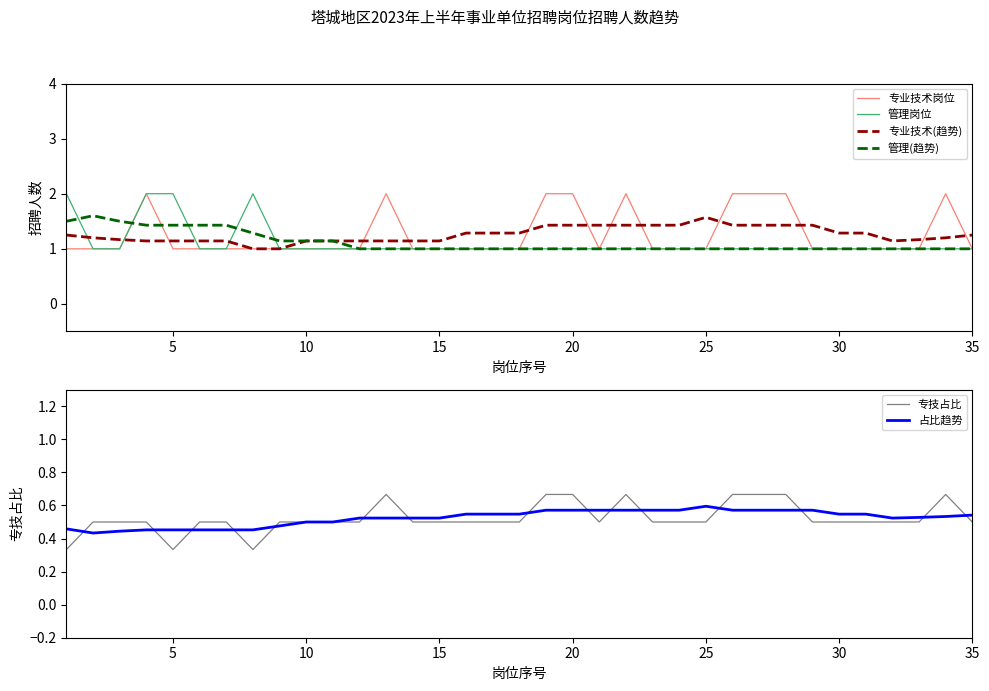

The 专业技术(趋势) series shows 1.4 at 20. True or false?

True